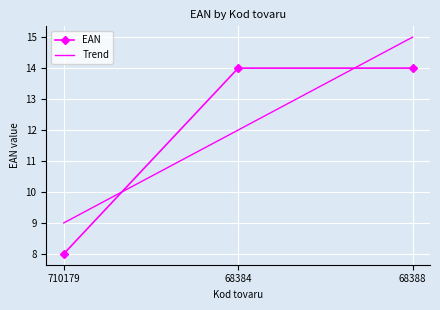

Between 68384 and 68388, which is larger?

68388